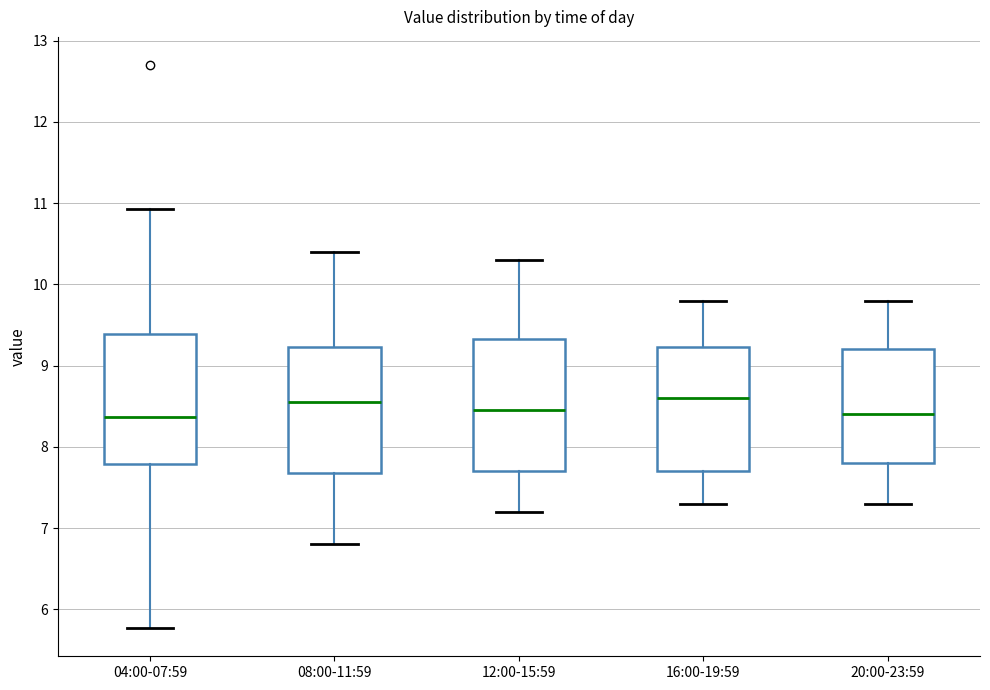

Reading left to right, transcribe this box plot: for each box, give where its median line is, the range the box spans, and where its two whiskers end, as read against the y-axis. The values are not printed on the chart, so give them approximately, as read against the axis.

04:00-07:59: median 8.4, box 7.8 to 9.4, whiskers 5.8 to 10.9
08:00-11:59: median 8.6, box 7.7 to 9.2, whiskers 6.8 to 10.4
12:00-15:59: median 8.5, box 7.7 to 9.3, whiskers 7.2 to 10.3
16:00-19:59: median 8.6, box 7.7 to 9.2, whiskers 7.3 to 9.8
20:00-23:59: median 8.4, box 7.8 to 9.2, whiskers 7.3 to 9.8